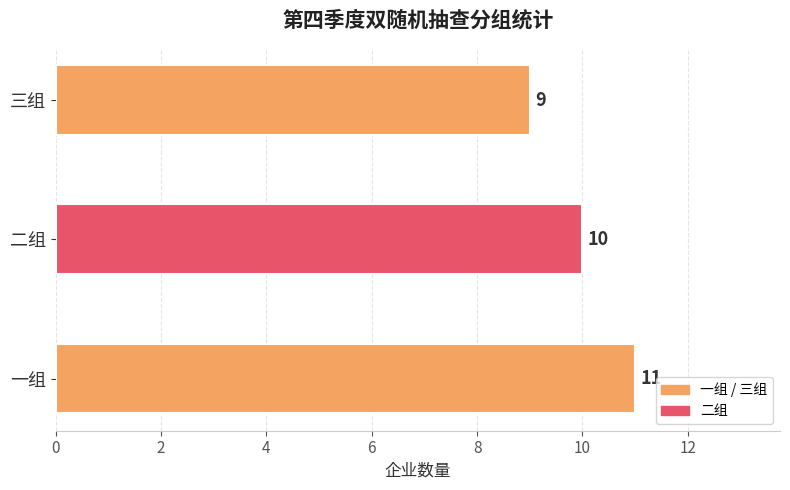

At which label is the value closest to 10?

二组